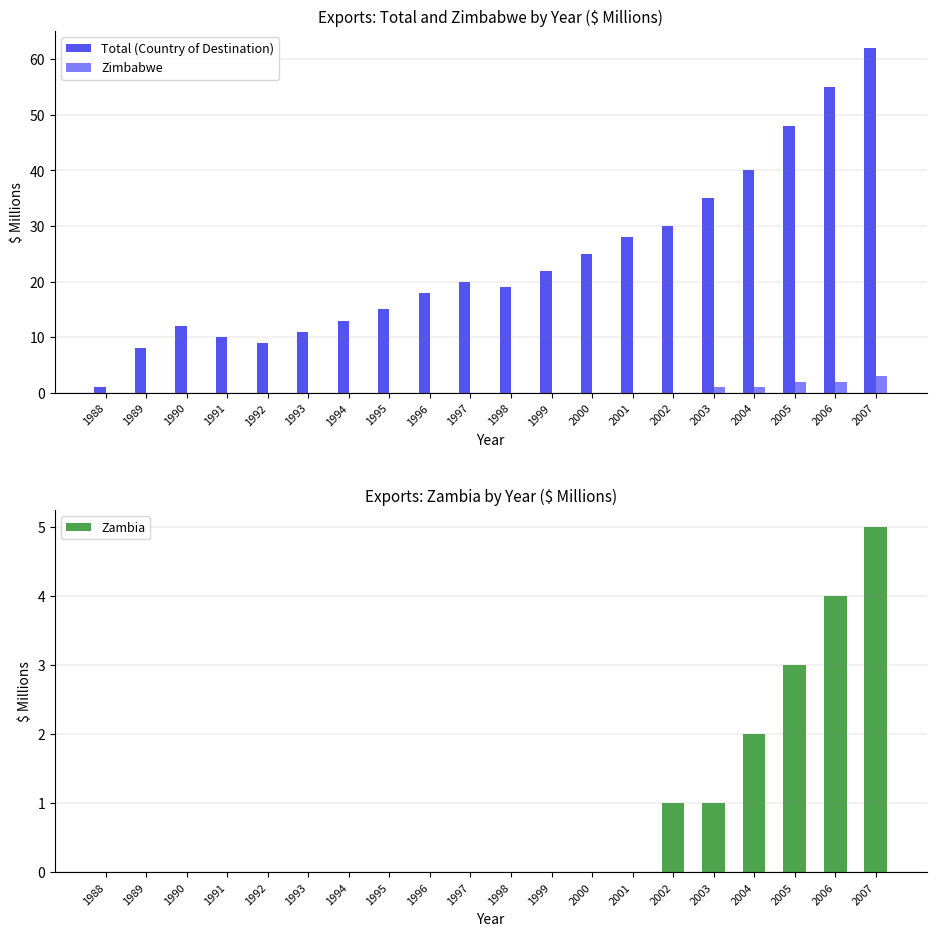

Is the value of Total (Country of Destination) at 1989 greater than the value of Zambia at 2006?

Yes